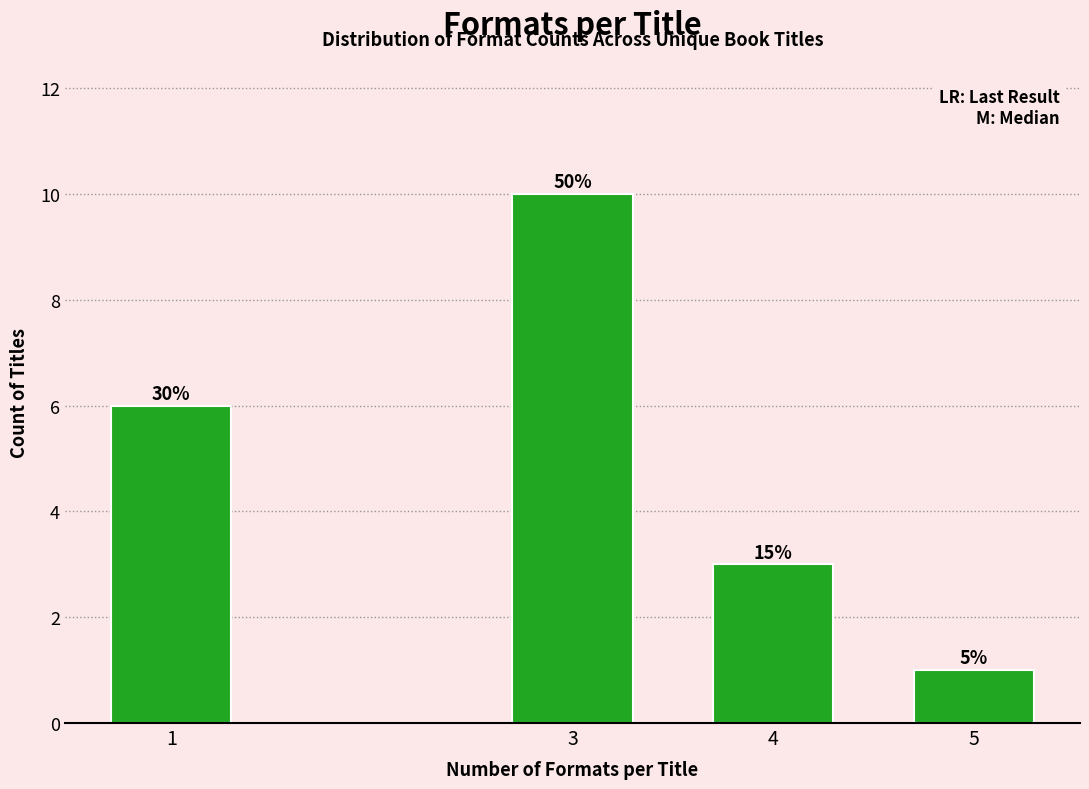

How many bars are there in total?

4